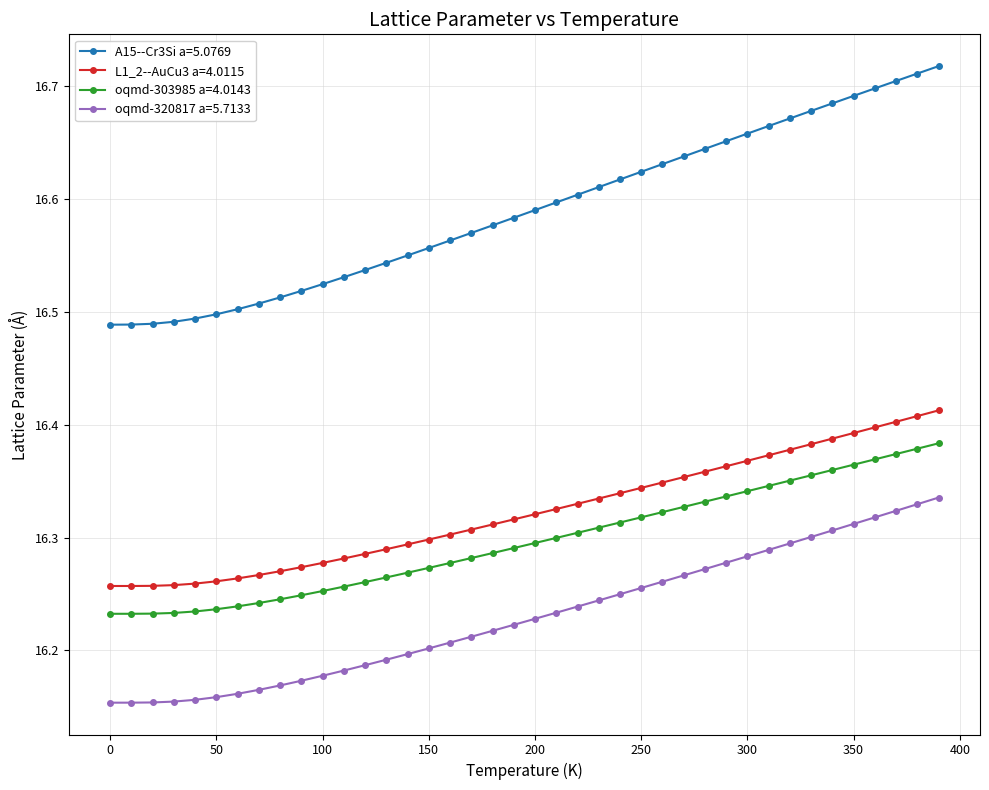

How many oqmd-320817 a=5.7133 values are between 16 and 17?

40